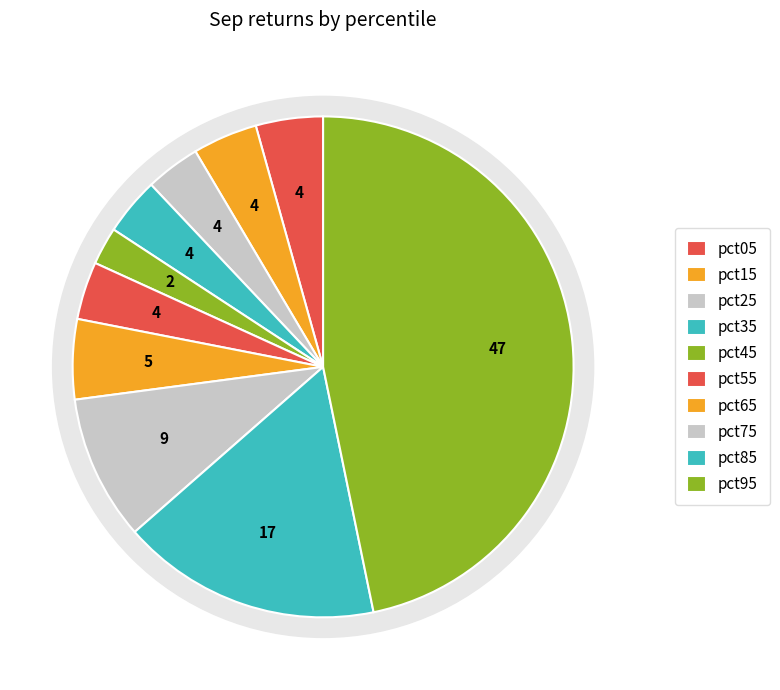

Is pct25 the majority of the pie?

No